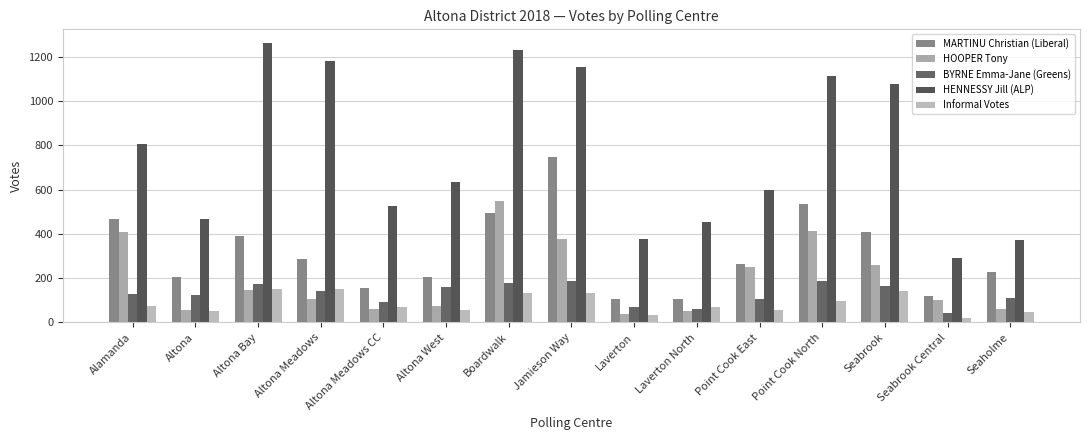

What are all the series names shown in the legend?

MARTINU Christian (Liberal), HOOPER Tony, BYRNE Emma-Jane (Greens), HENNESSY Jill (ALP), Informal Votes